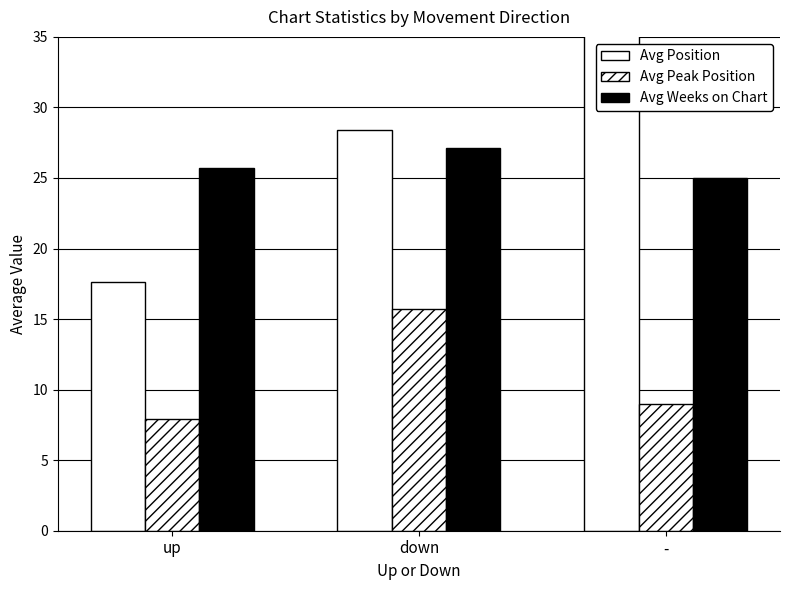

What is the minimum value shown in the chart?

7.9